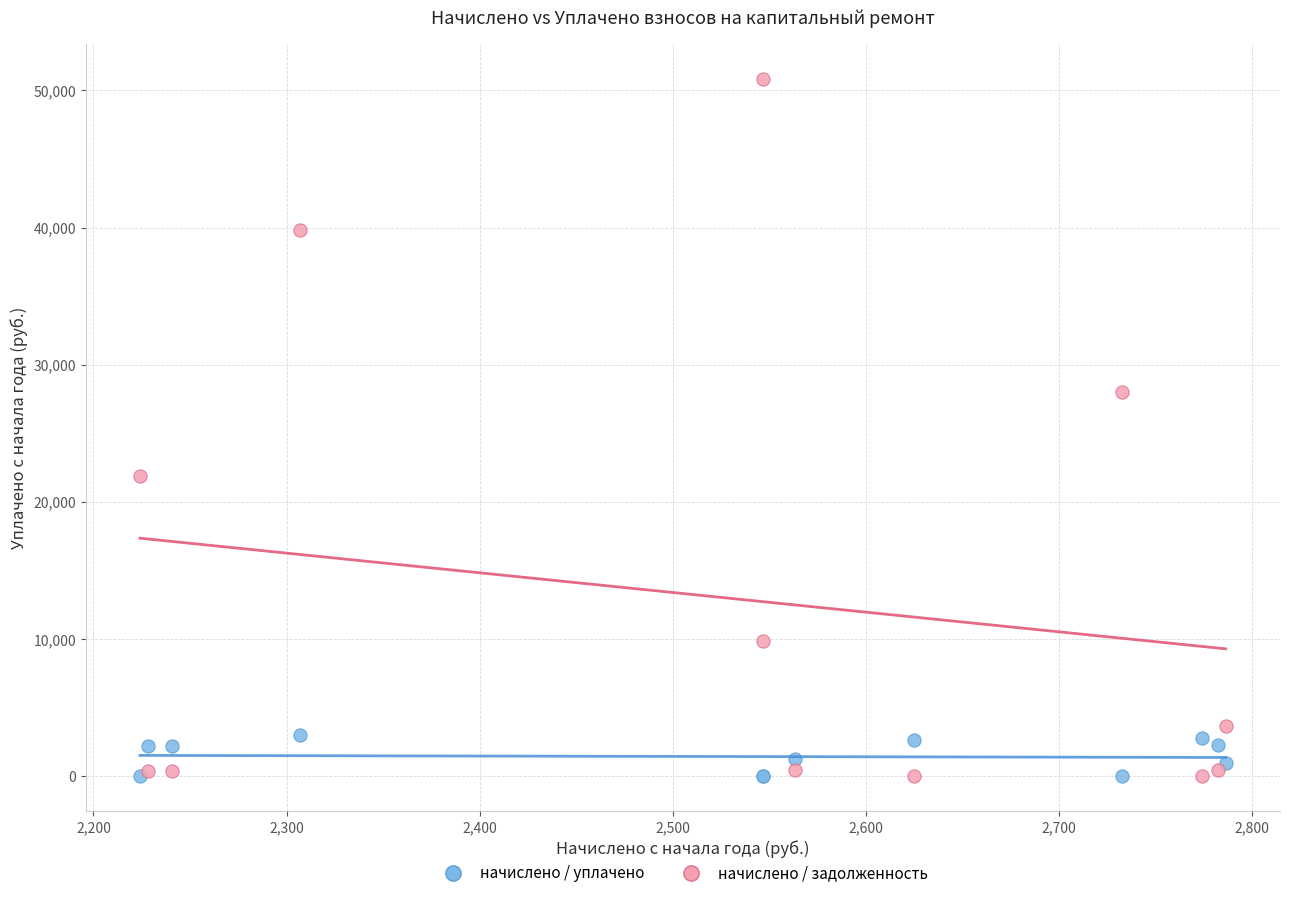

What are all the series names shown in the legend?

начислено / уплачено, начислено / задолженность